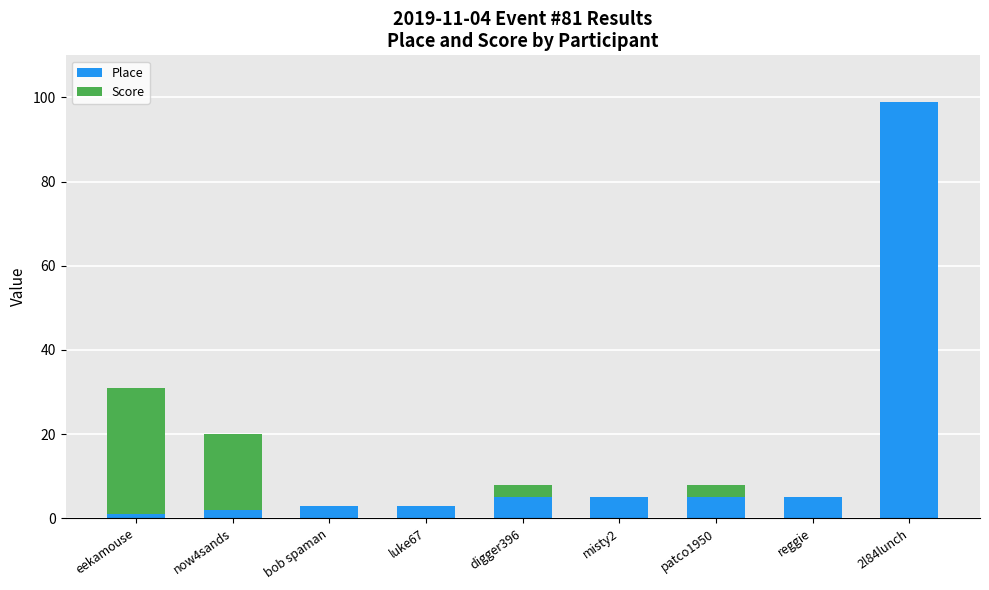

At which category is the sum across all series the highest?

2l84lunch